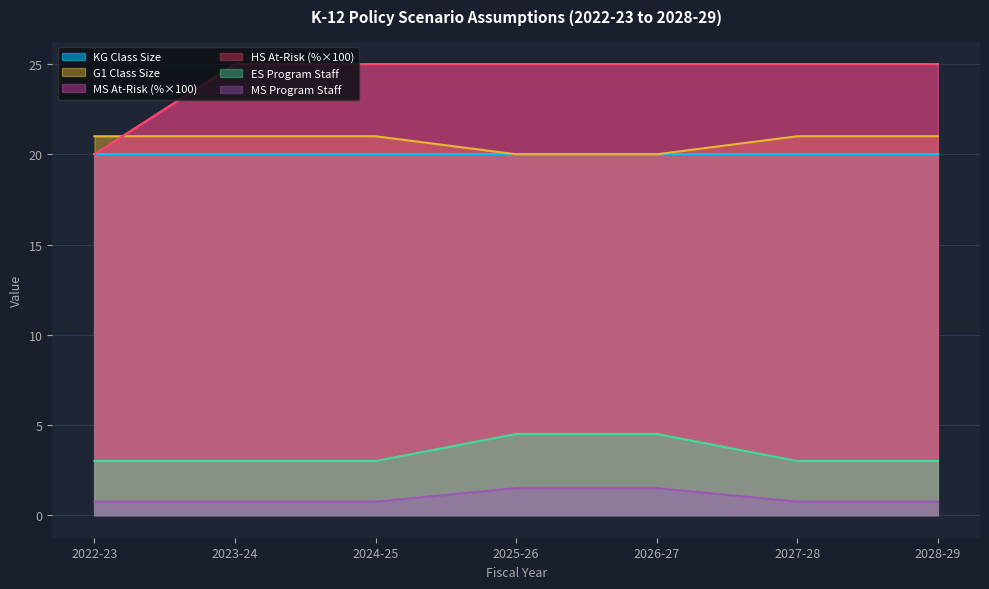

Does the chart display data point markers on the line(s)?

No